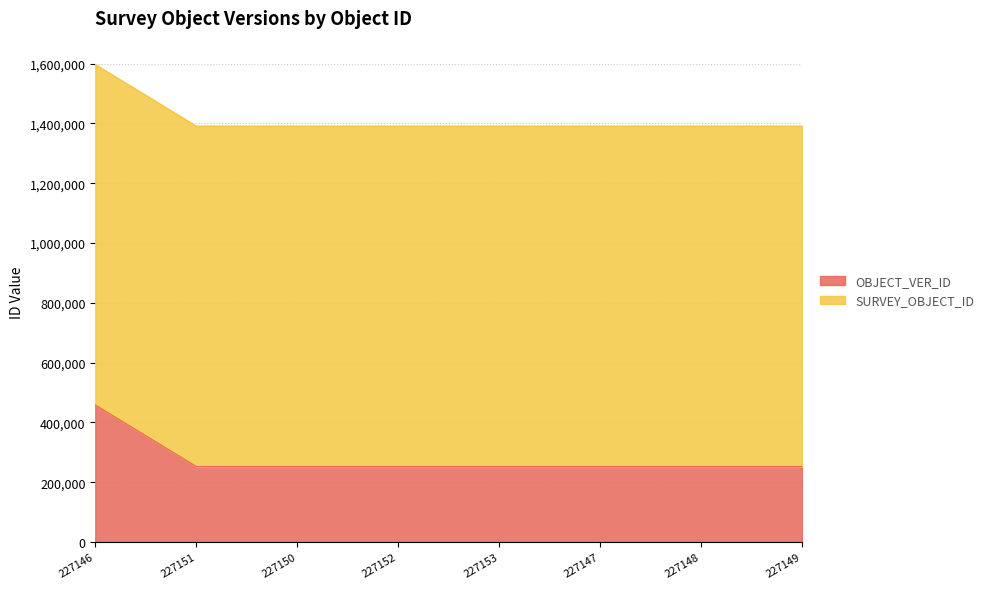

True or false: the data shows 51333 at 227153.

False